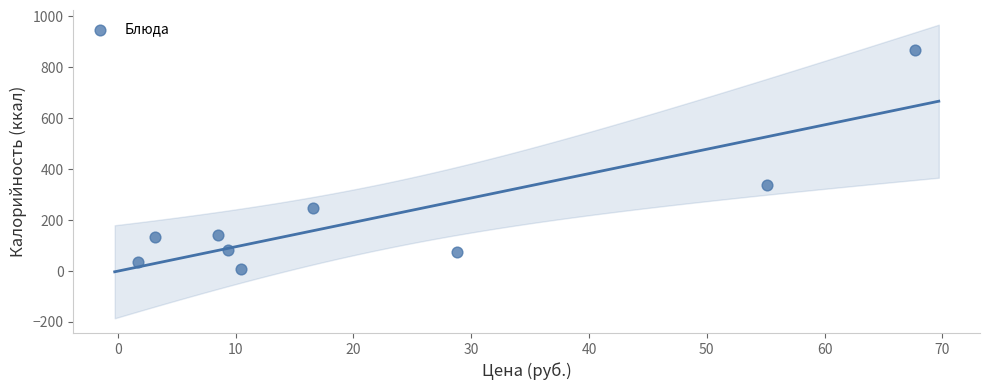

What Y value in the scatter plot is closest to 437?

337.9